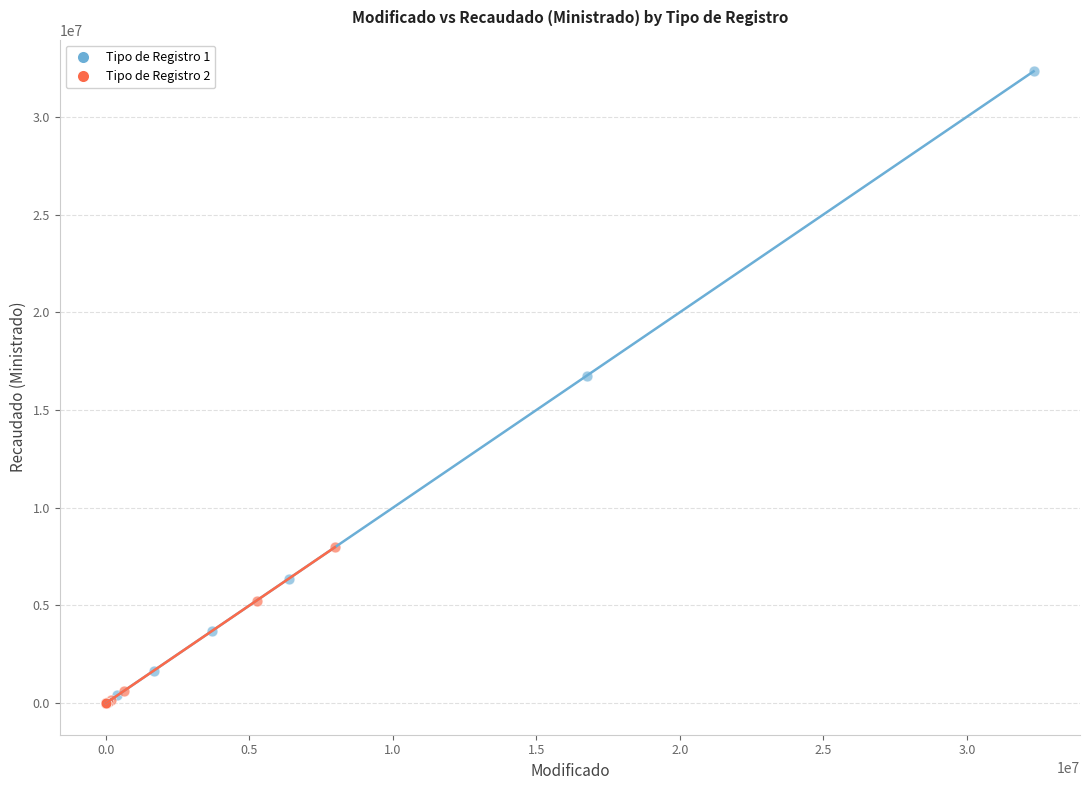

Which series has the widest spread of Y values?

Tipo de Registro 1